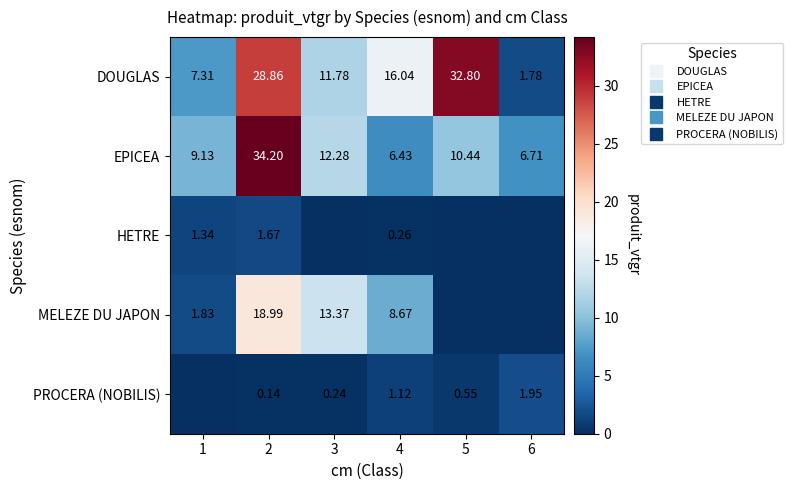

At how many categories does at least one series exceed 5?

6